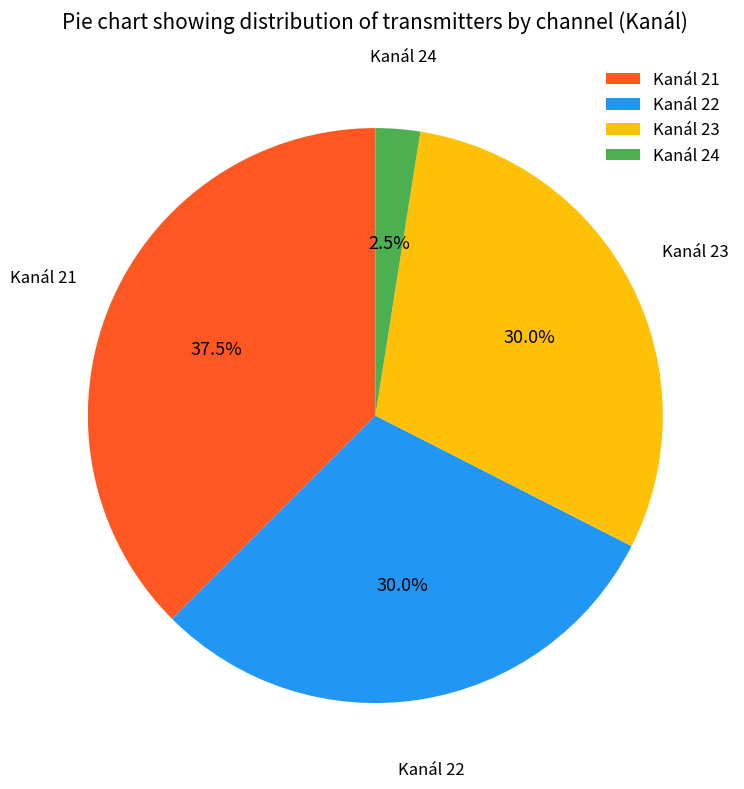

Does Kanál 22 represent more than half of the total?

No